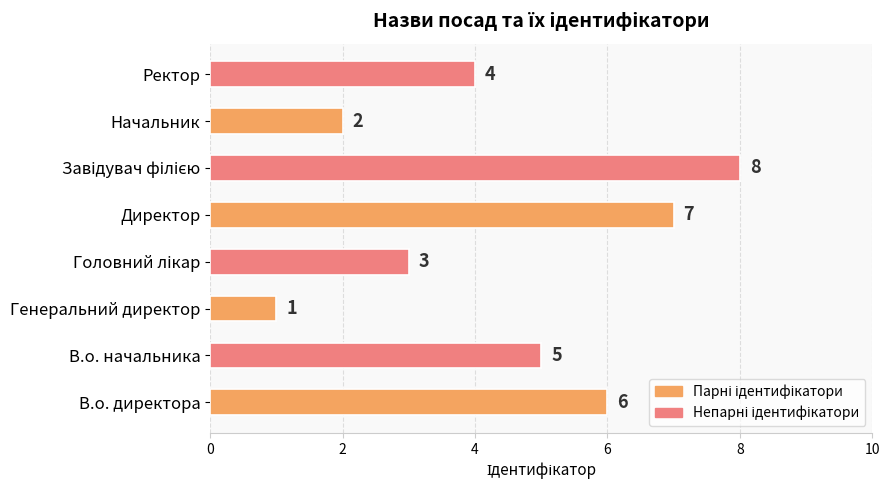

At which category does the chart reach its minimum across all series?

Генеральний директор